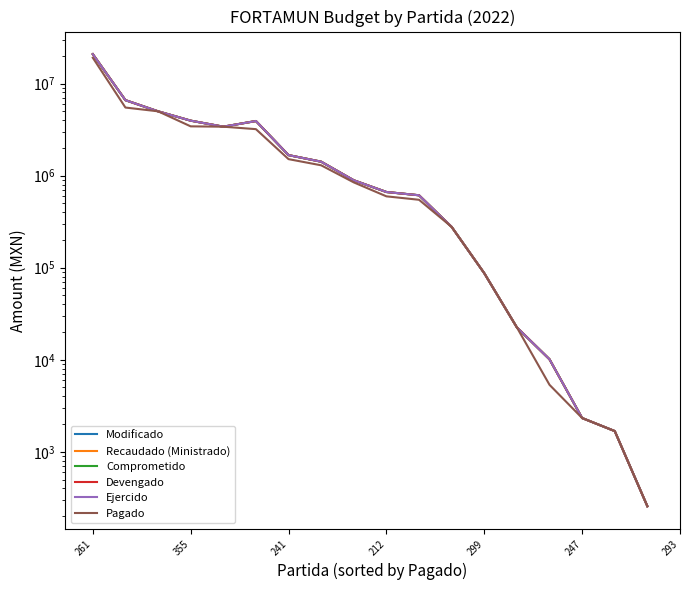

What is the approximate value of Modificado at 261?

20832986.9